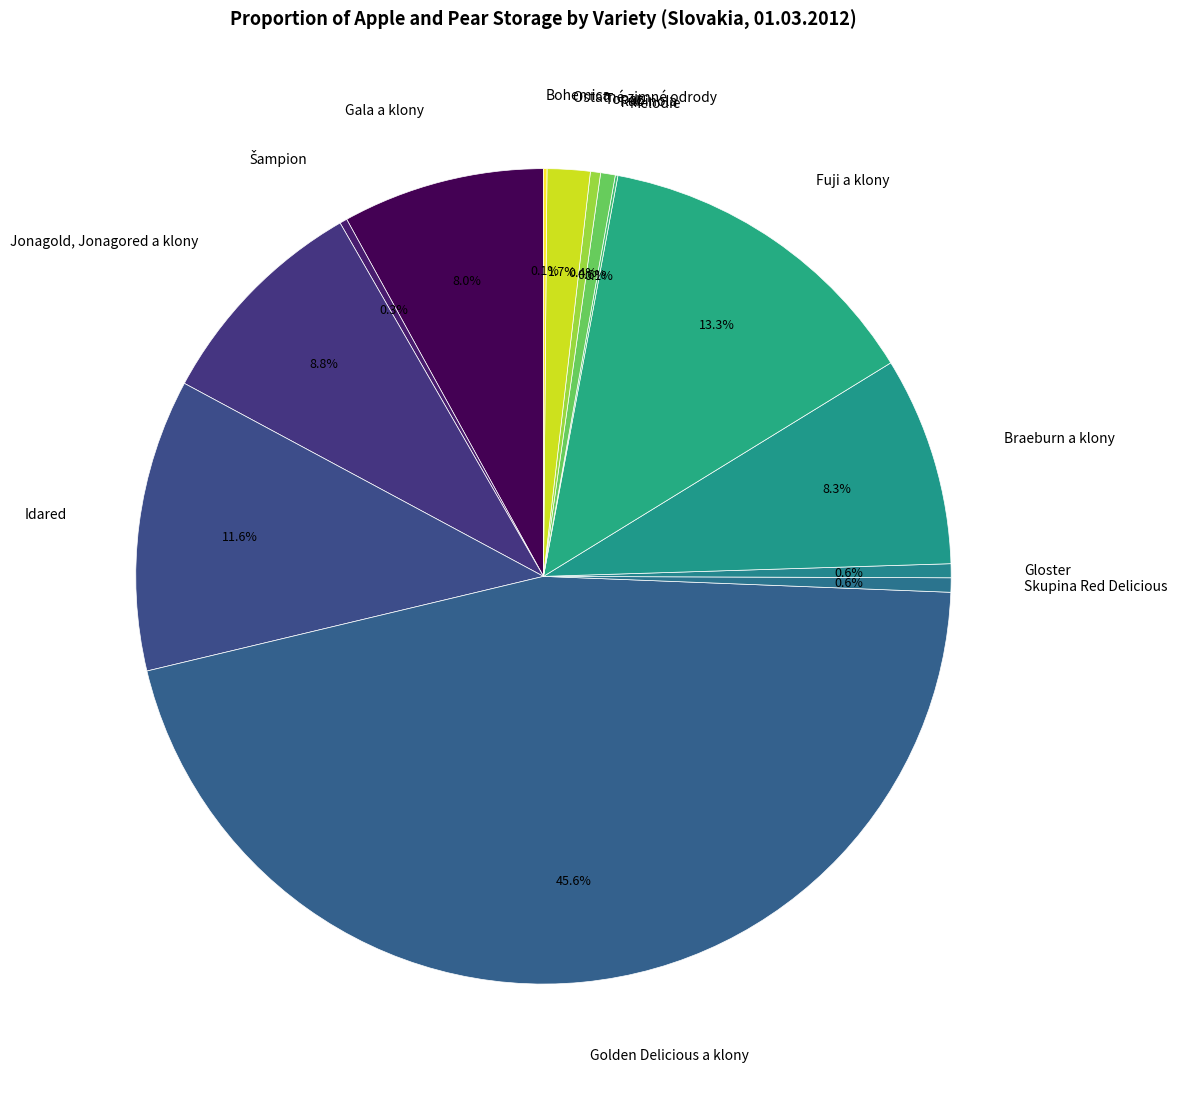

Is the sum of Golden Delicious a klony and Idared greater than half?

Yes